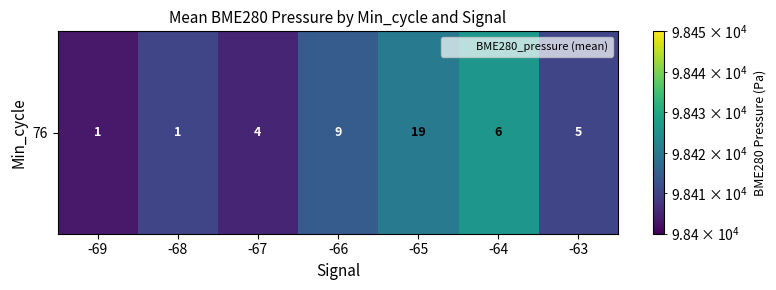

What is the ratio of the value at -63 to the value at -69?

1.0